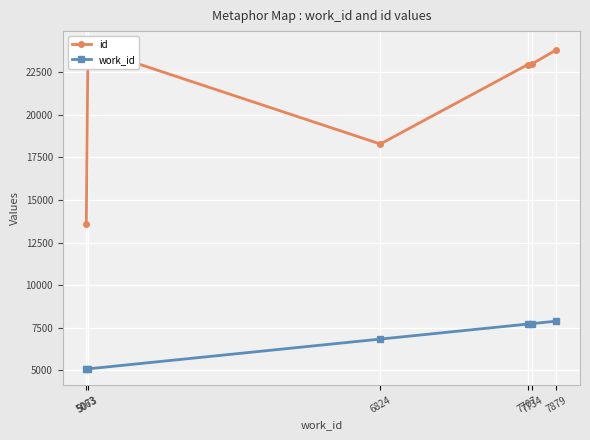

Rank the categories by id value from lowest to highest.

5063, 6824, 7707, 7734, 7879, 5073